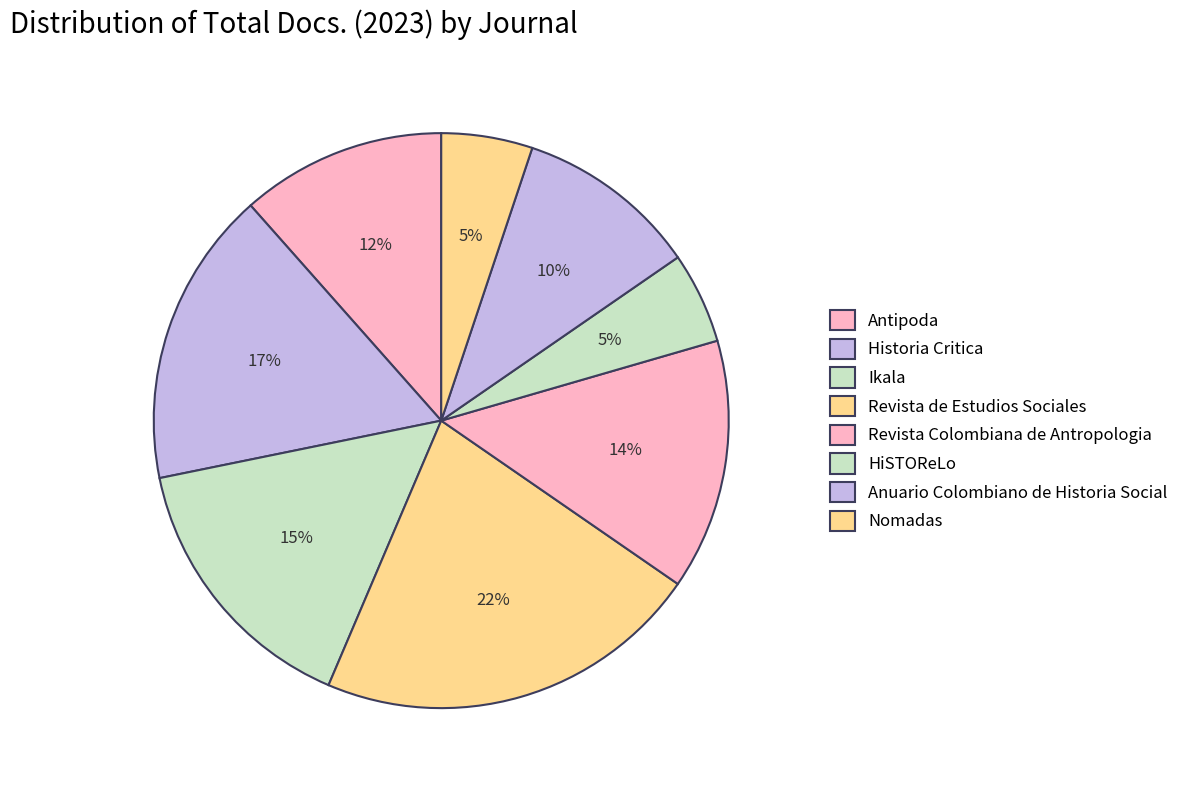

How many segments does this pie chart have?

8